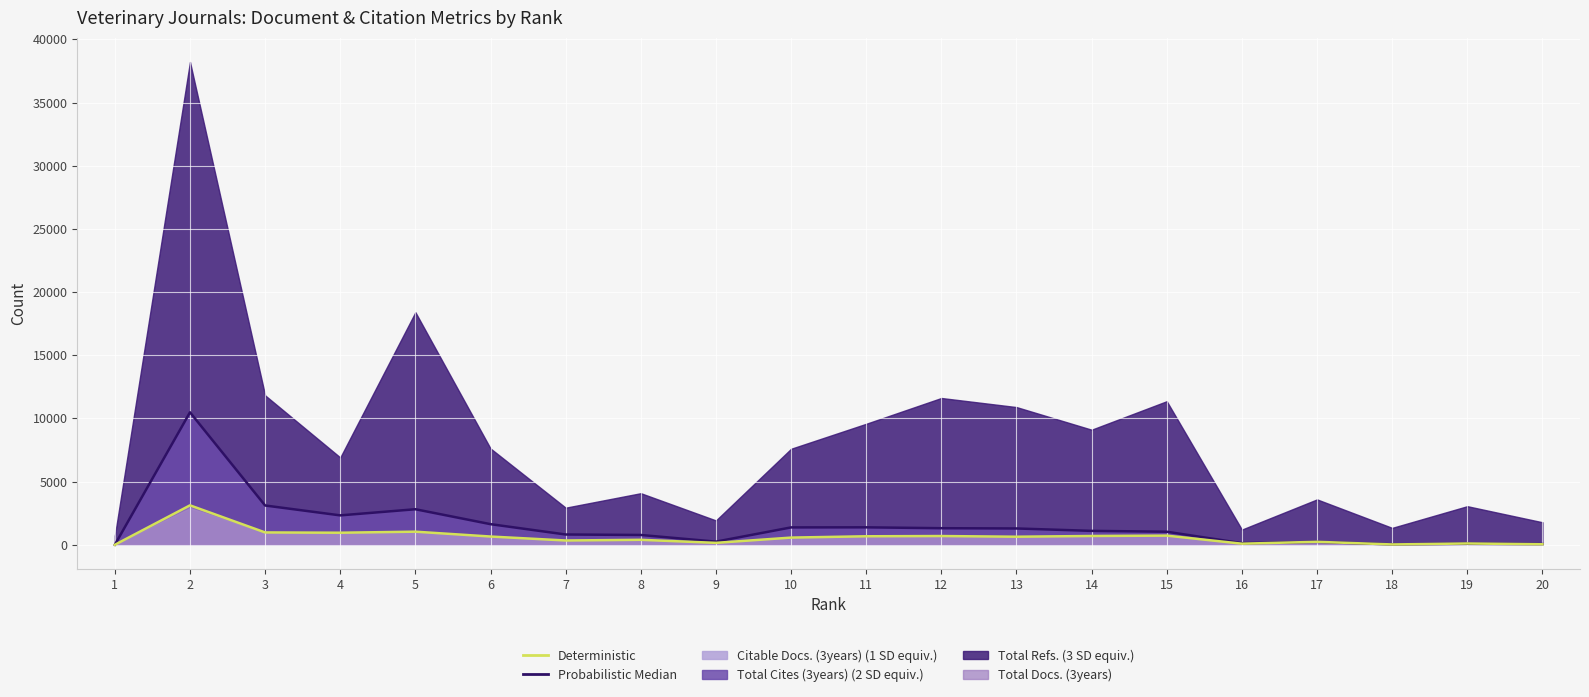

What is the sum of all Probabilistic Median values?

30219